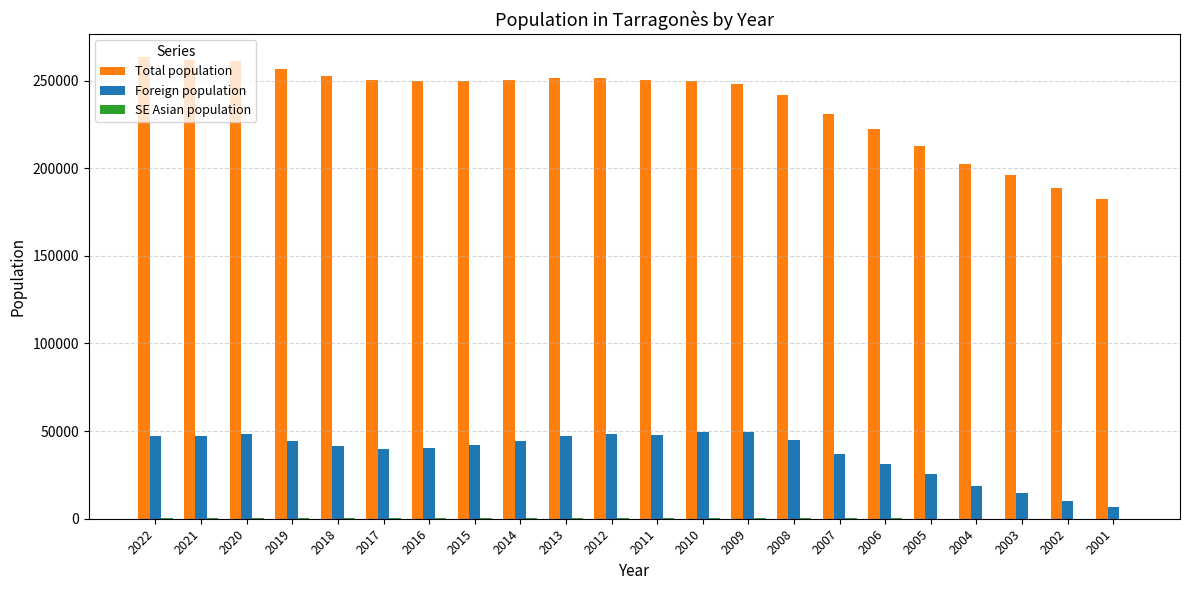

How many data points does each series have?

22